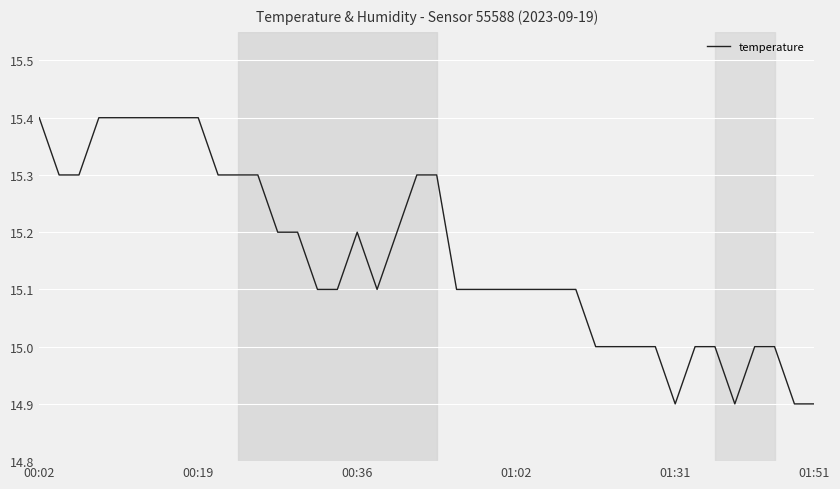

Reading left to right, extract all data points from this chart.

15.4	15.3	15.3	15.4	15.4	15.4	15.4	15.4	15.4	15.3	15.3	15.3	15.2	15.2	15.1	15.1	15.2	15.1	15.2	15.3	15.3	15.1	15.1	15.1	15.1	15.1	15.1	15.1	15.0	15.0	15.0	15.0	14.9	15.0	15.0	14.9	15.0	15.0	14.9	14.9